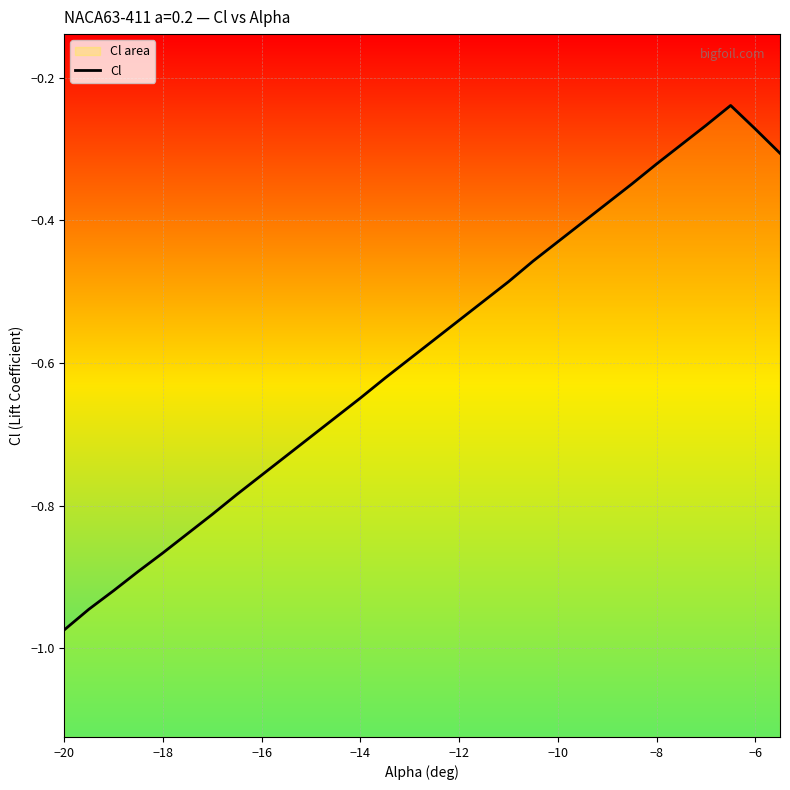

The chart shows a value of -0.2 at 18. True or false?

False